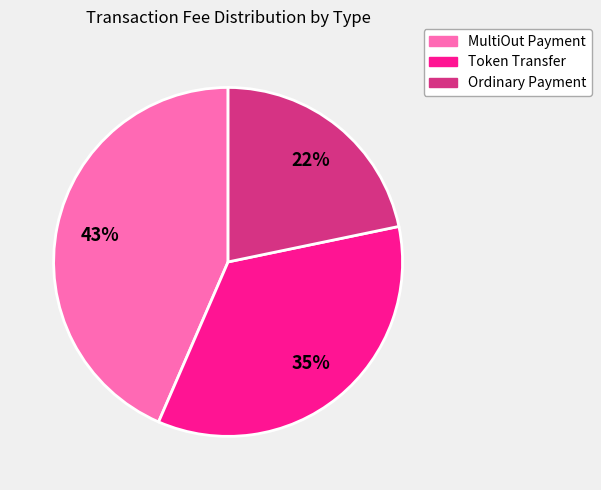

To the nearest percent, what is the average slice percentage?

33%